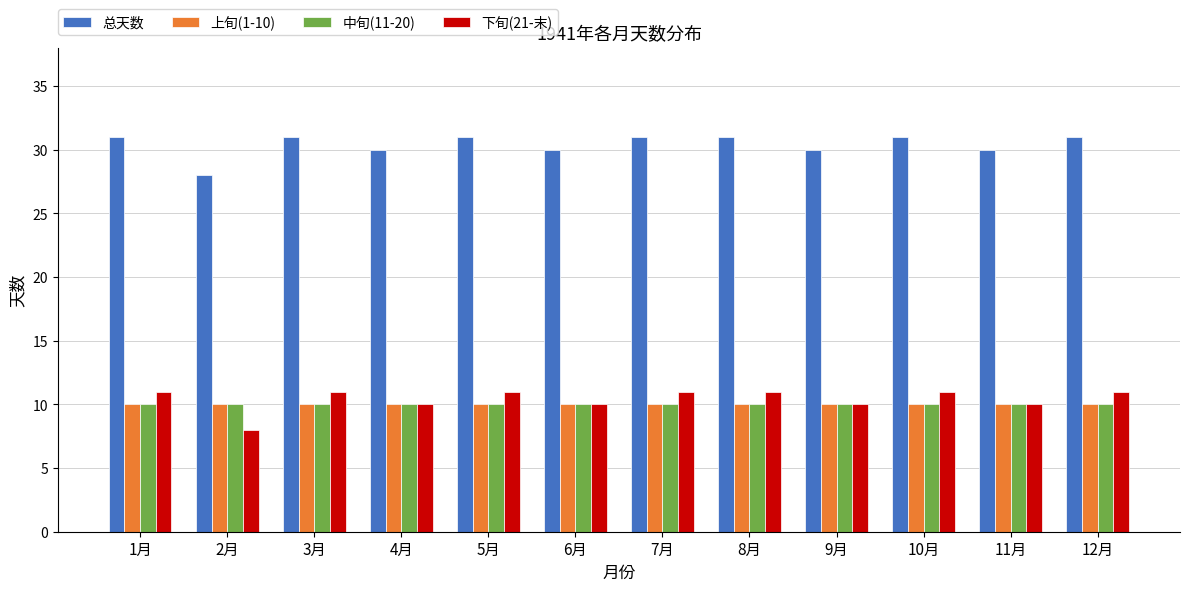

How many categories are shown in the chart?

12